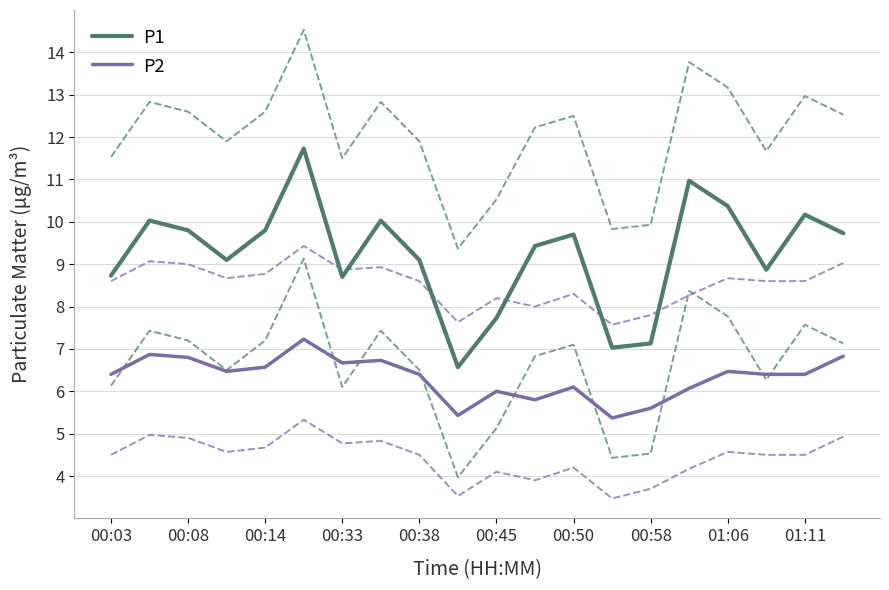

What is the lowest value of the P2 series?

5.4